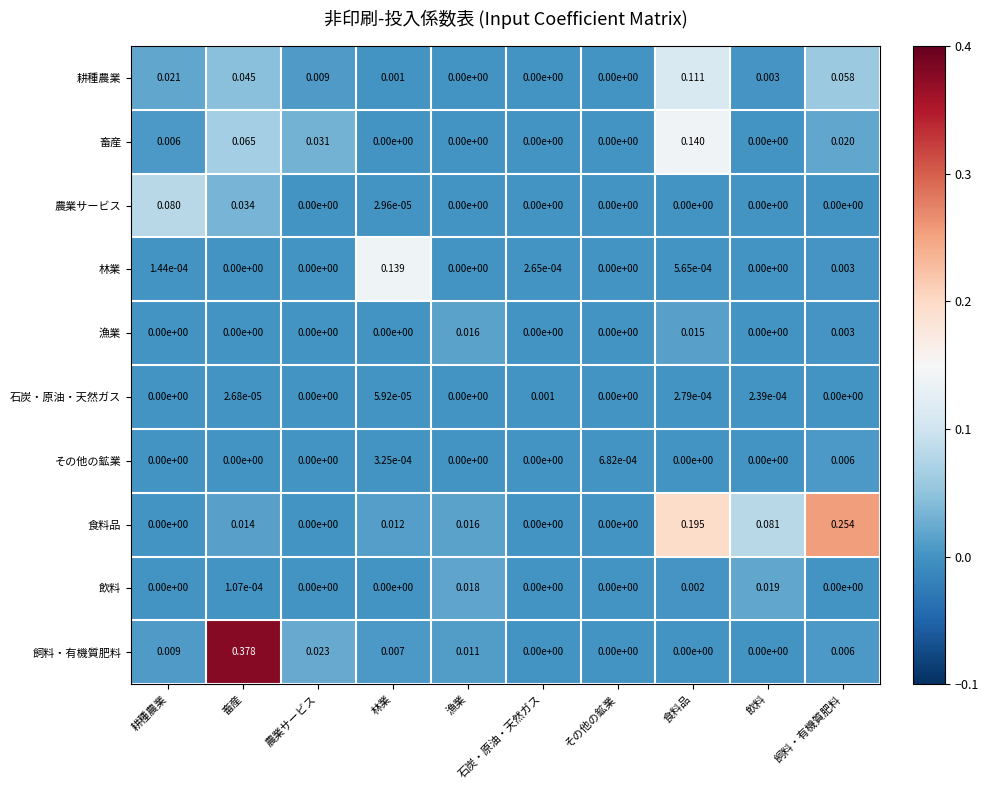

Which series has the largest range (max minus min)?

飼料・有機質肥料